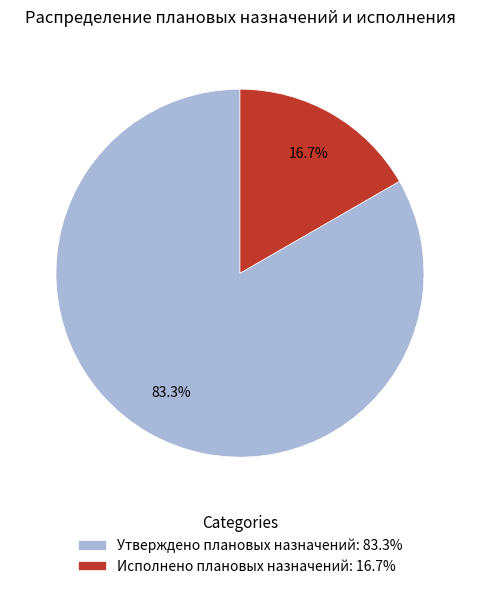

What percentage is the Утверждено плановых назначений slice, to the nearest percent?

83%